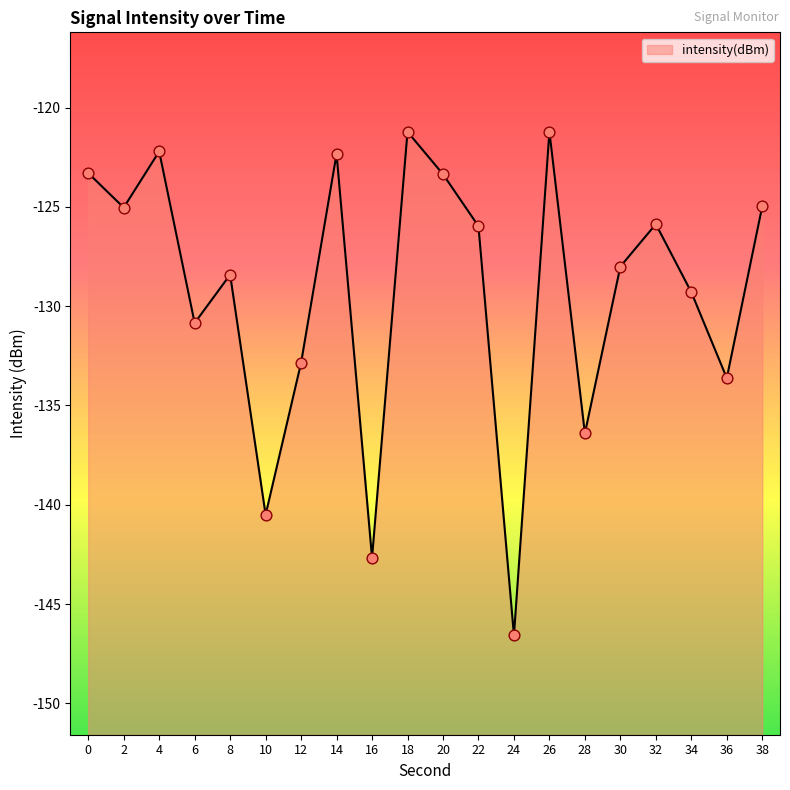

What is the change in value from 10 to 36?

+6.9